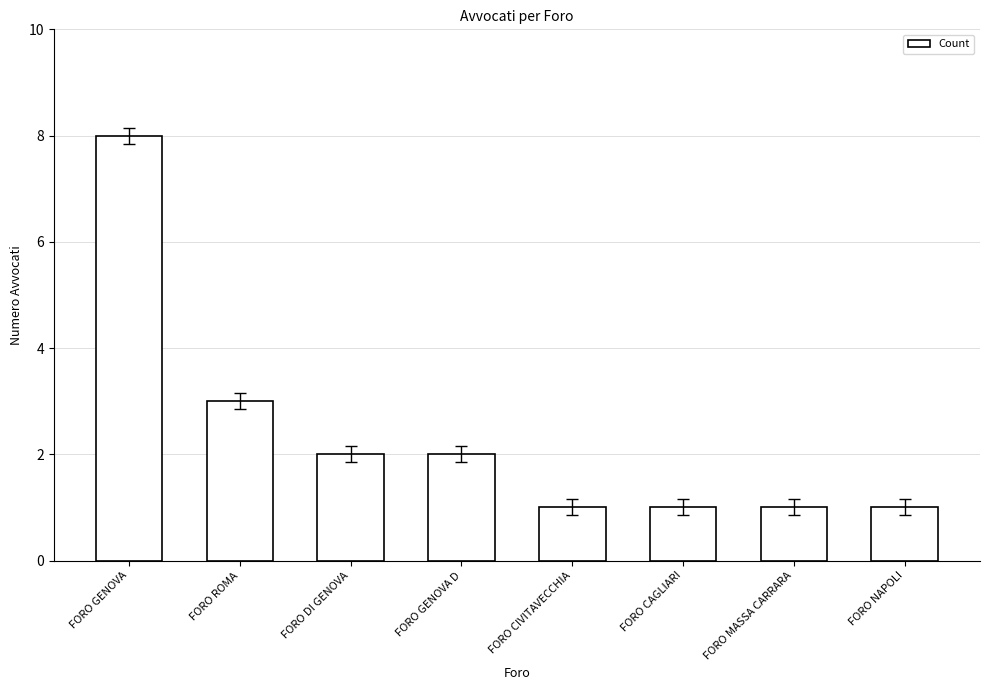

What is the ratio of the value at FORO CAGLIARI to the value at FORO CIVITAVECCHIA?

1.0